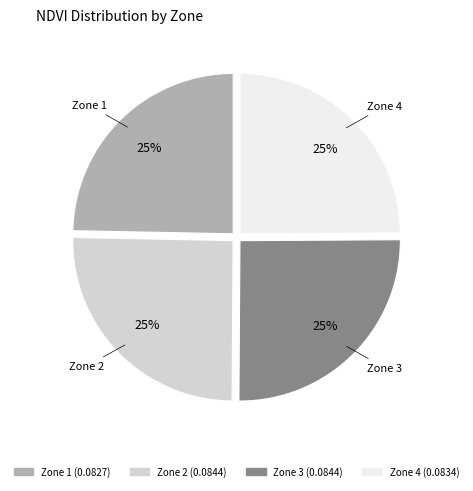

Is there any slice that represents more than half of the pie?

No